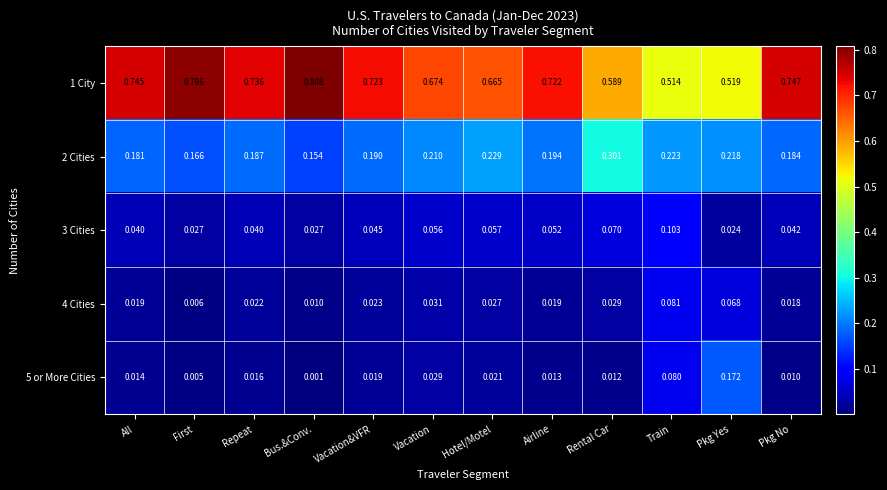

Rank the series at Train from lowest to highest value.

5 or More Cities, 4 Cities, 3 Cities, 2 Cities, 1 City